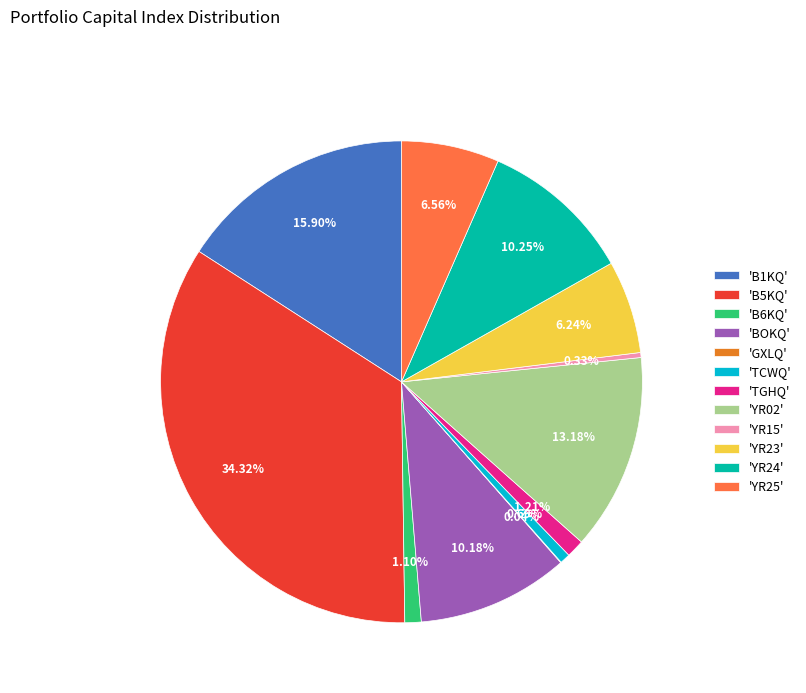

Do 'BOKQ' and 'YR15' together represent more than half of the pie?

No